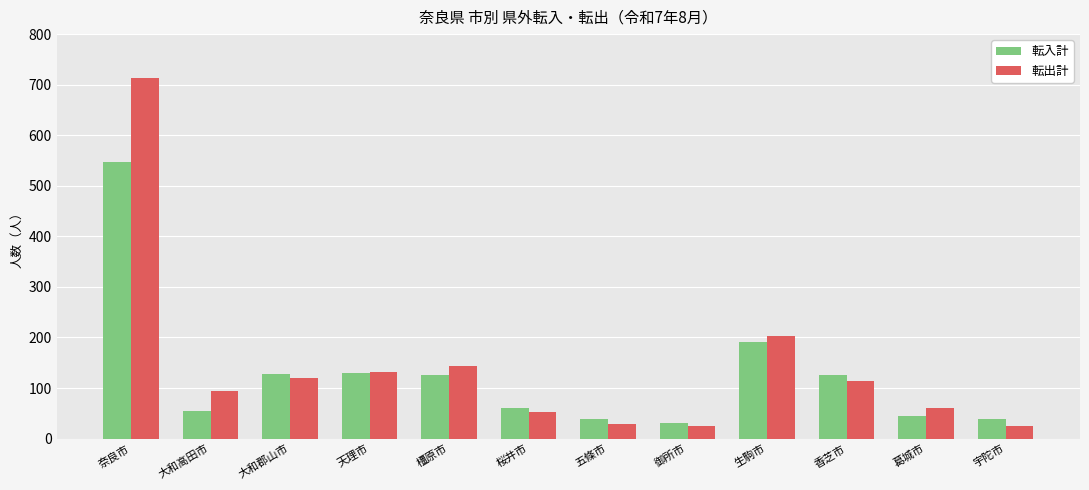

Rank the series by their maximum value, from highest to lowest.

転出計, 転入計